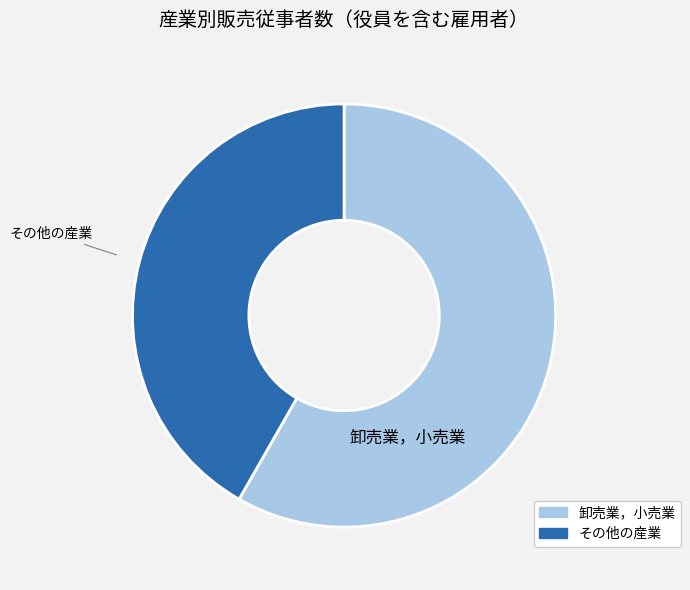

Is there a majority slice in this chart?

Yes